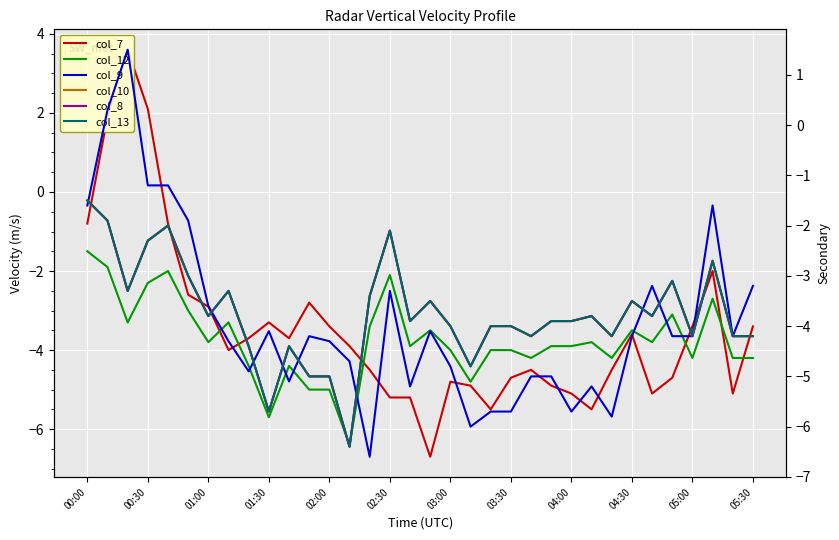

Which has a higher value, 25 or 26?

26